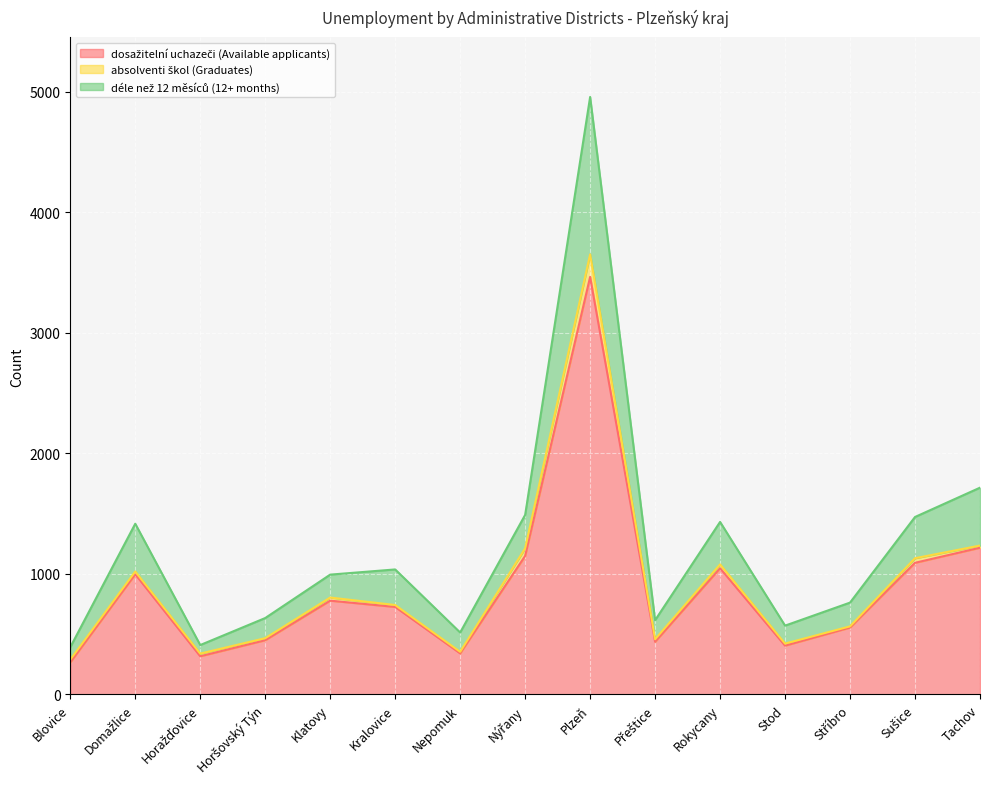

At which category is the sum across all series the highest?

Plzeň